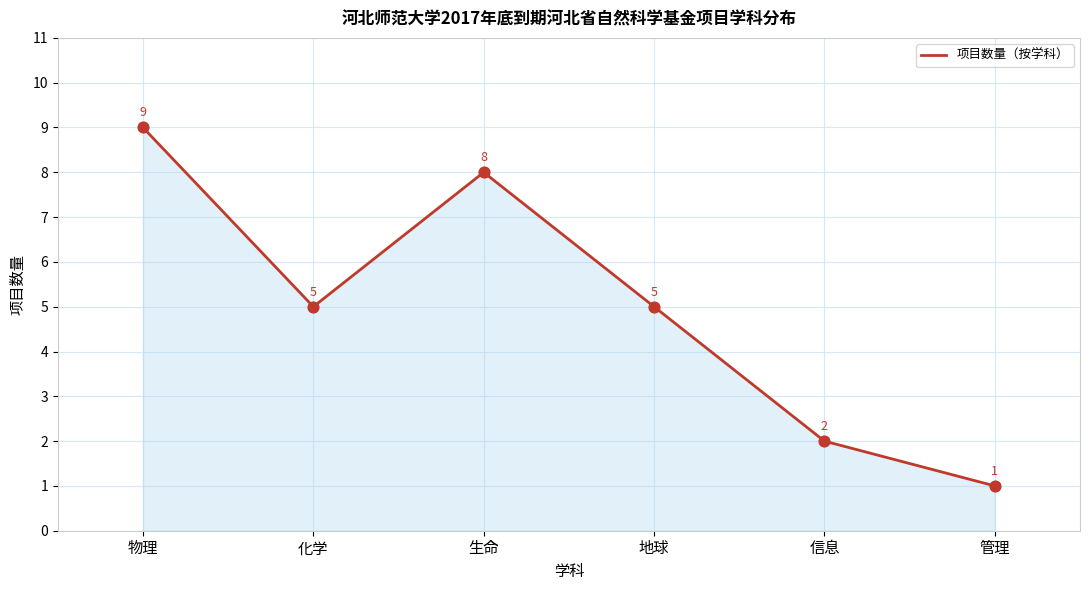

What is the ratio of the value at 地球 to the value at 物理?

0.6